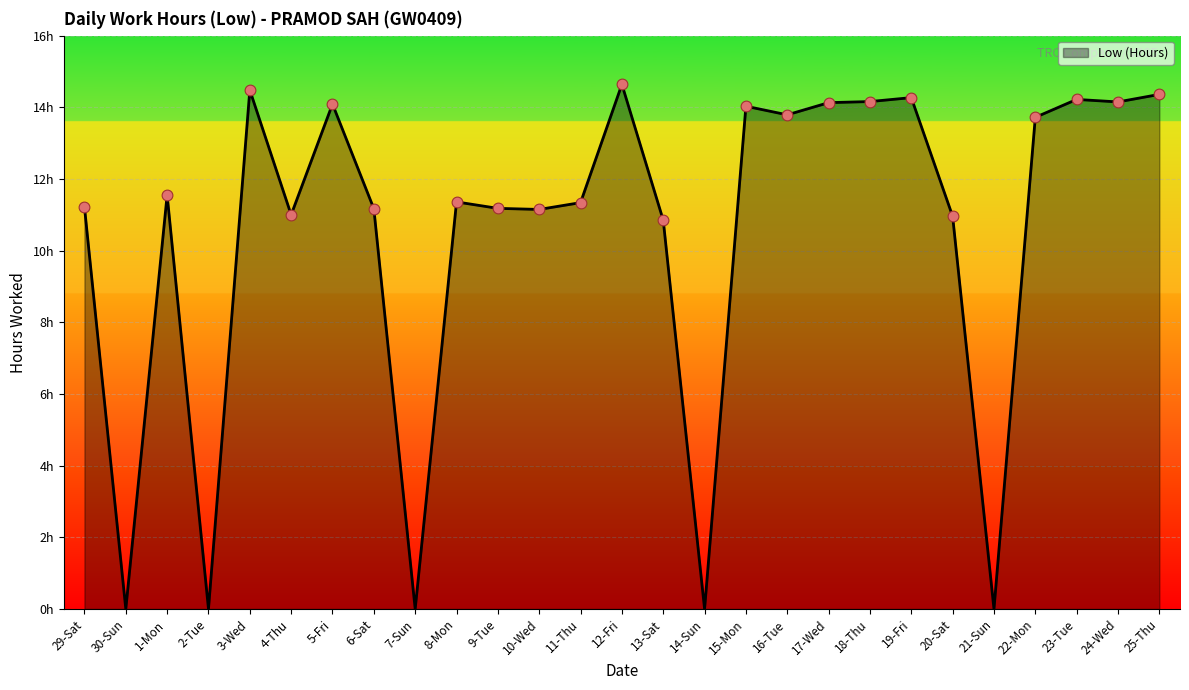

What is the change in value from 30-Sun to 4-Thu?

+11.0